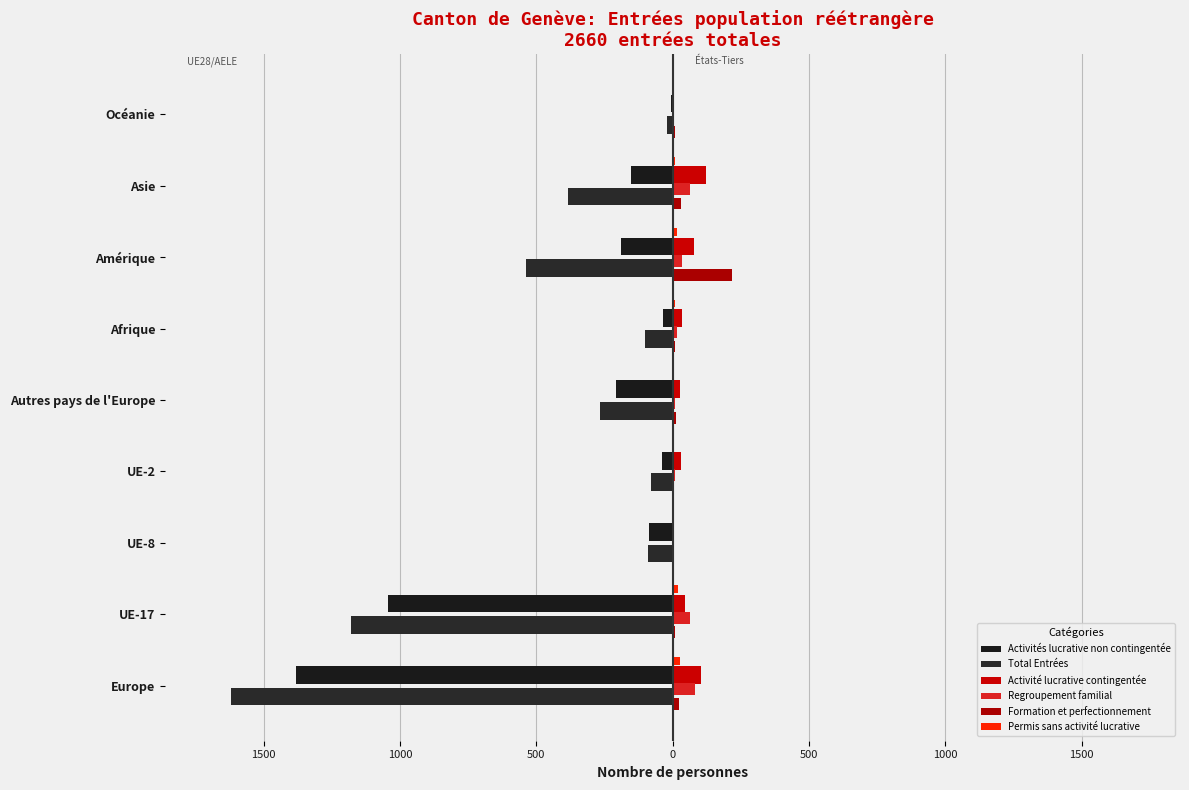

How many categories are shown in the chart?

9